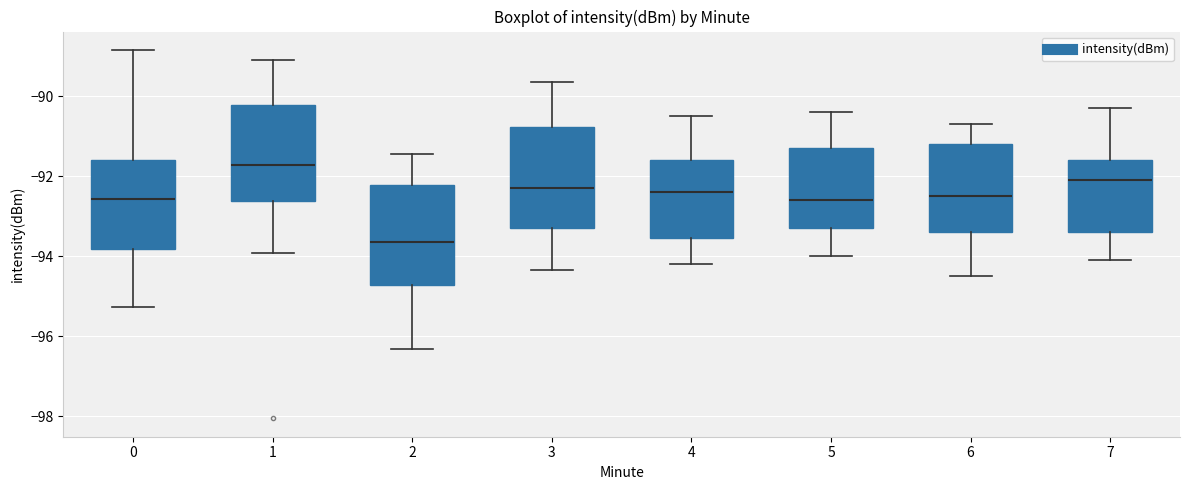

Which box's median line is the highest?

1